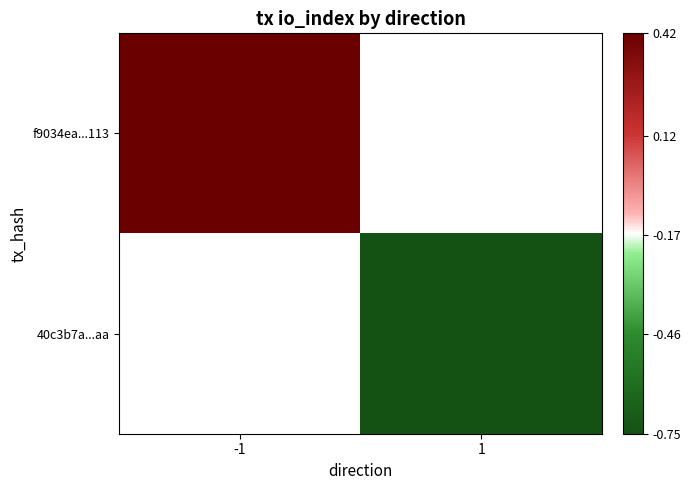

The value of f9034ea...113 at -1 is 0.2. True or false?

False